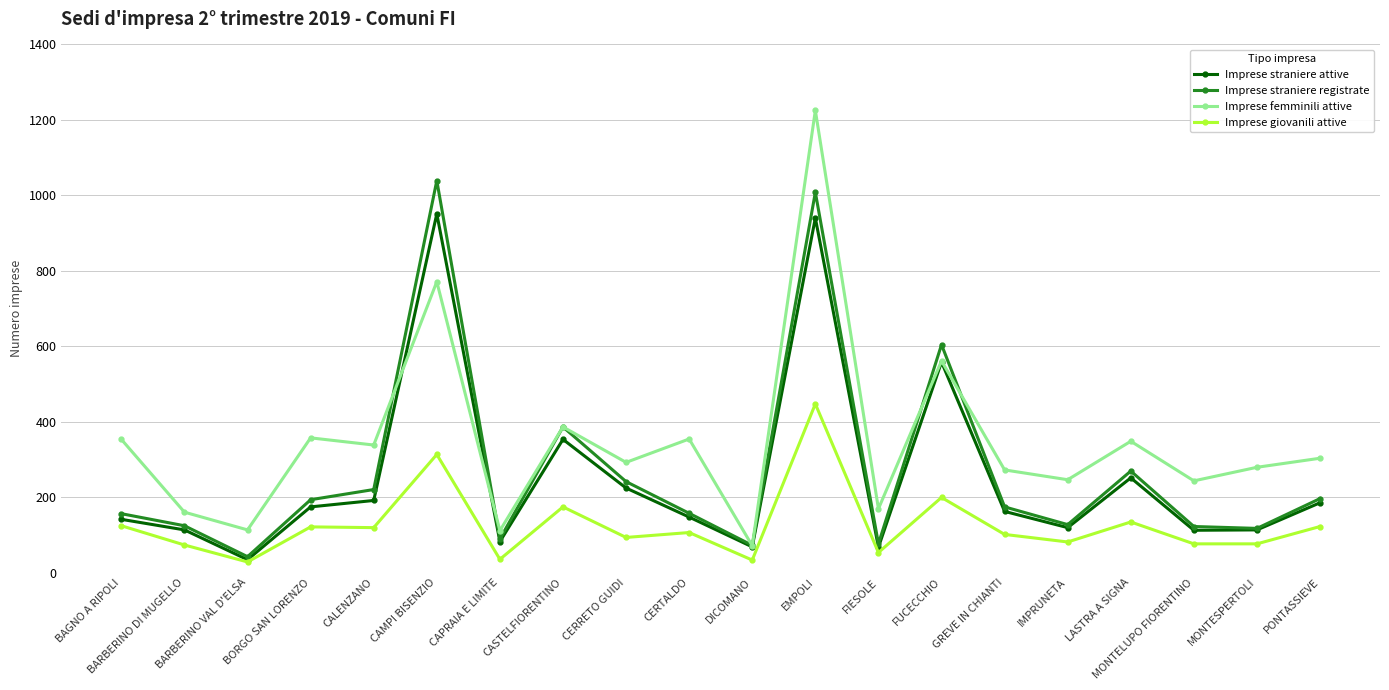

Where is Imprese femminili attive nearest to the value 648?

FUCECCHIO